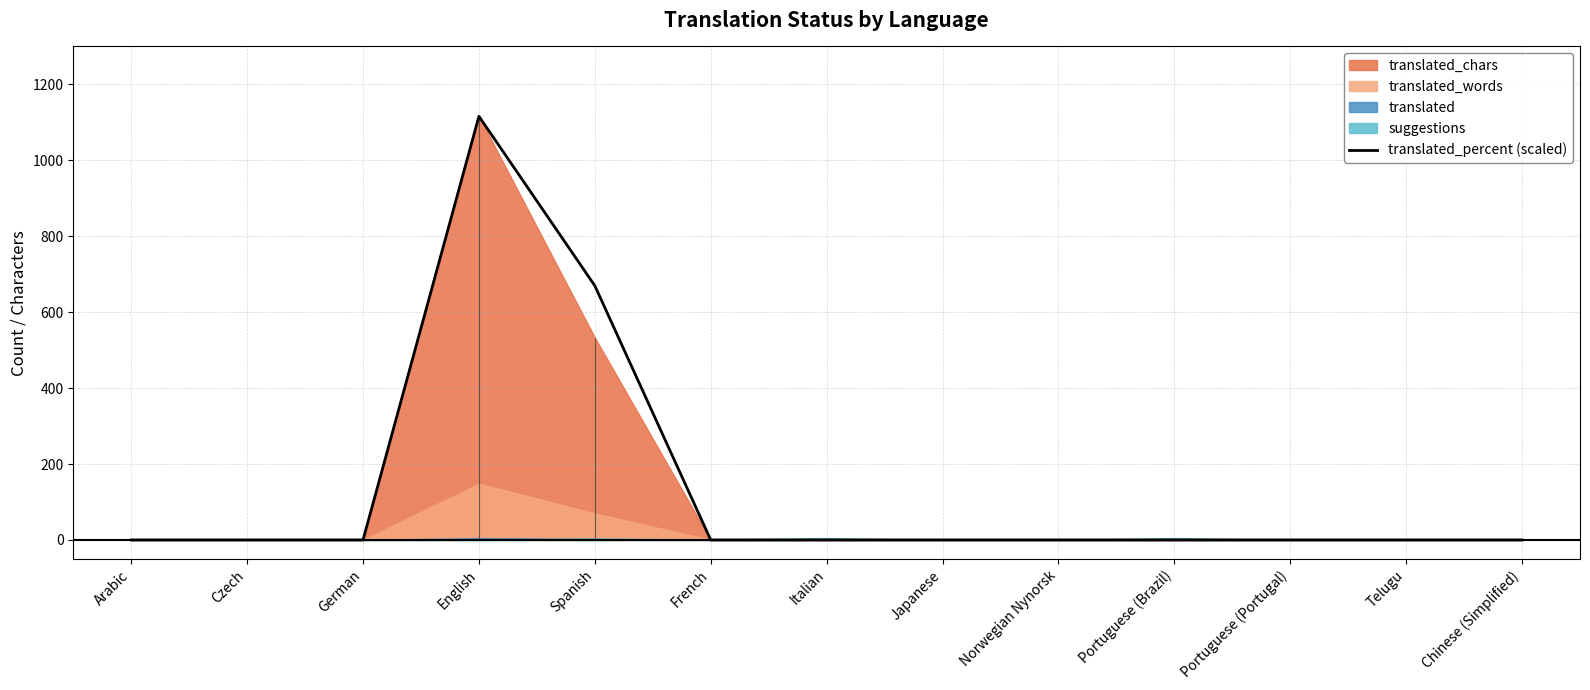

True or false: the data shows -414.2 at Portuguese (Portugal).

False